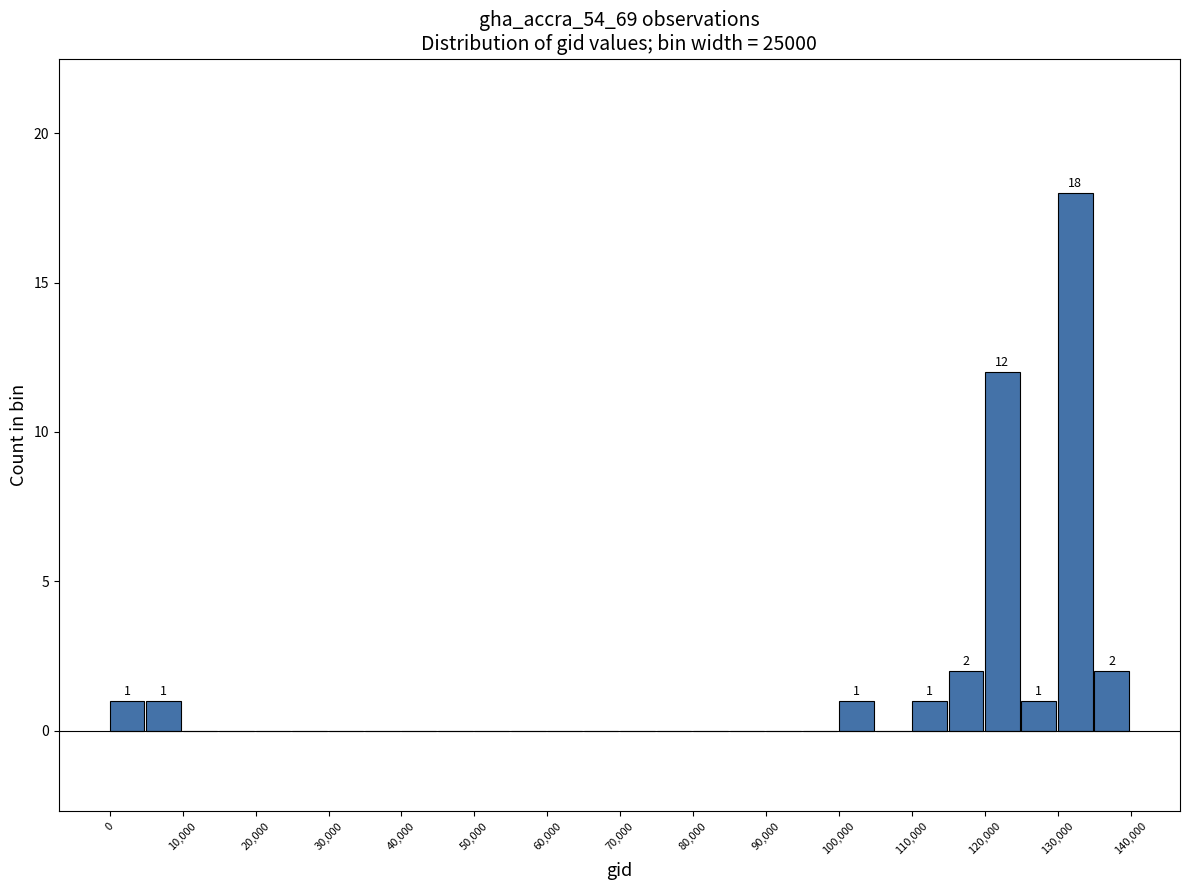

Which range on the x-axis has the tallest bar?

130000 to 135000